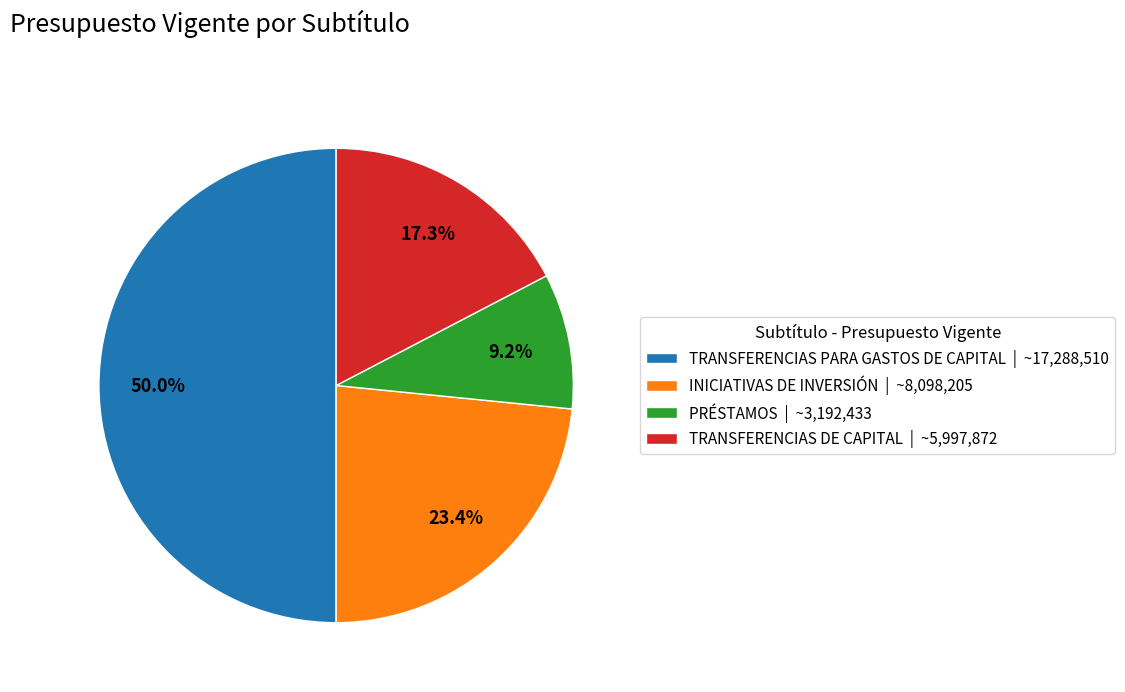

What percentage is NOT represented by PRÉSTAMOS | ~3,192,433?

90.8%